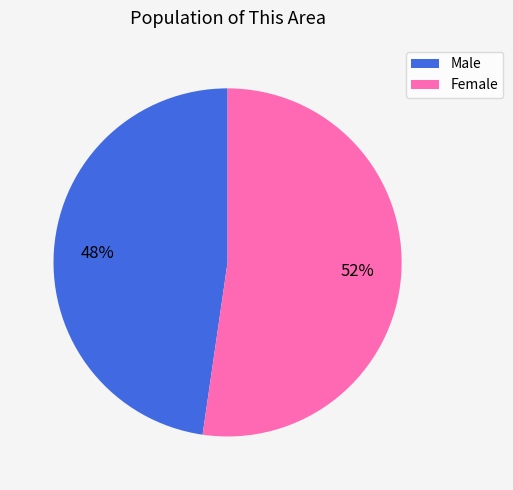

Which slice is the smallest?

Male